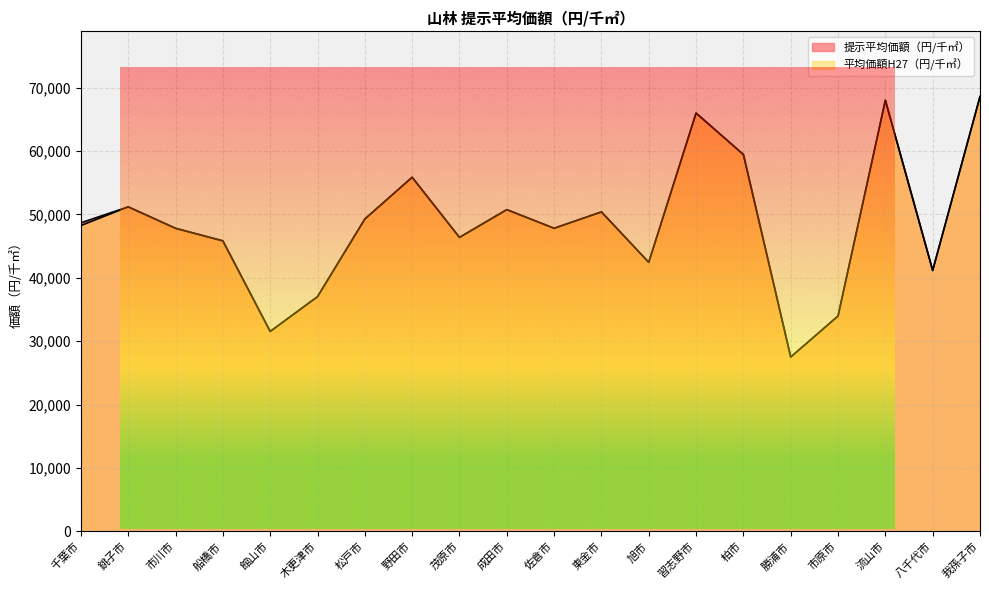

Is the value of 平均価額H27（円/千㎡） at 習志野市 greater than the value of 提示平均価額（円/千㎡） at 銚子市?

Yes